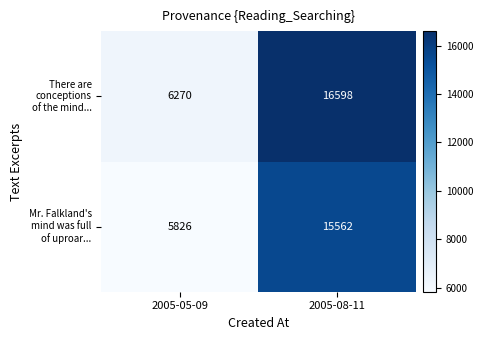

What is the total value across all series at 2005-05-09?

12096